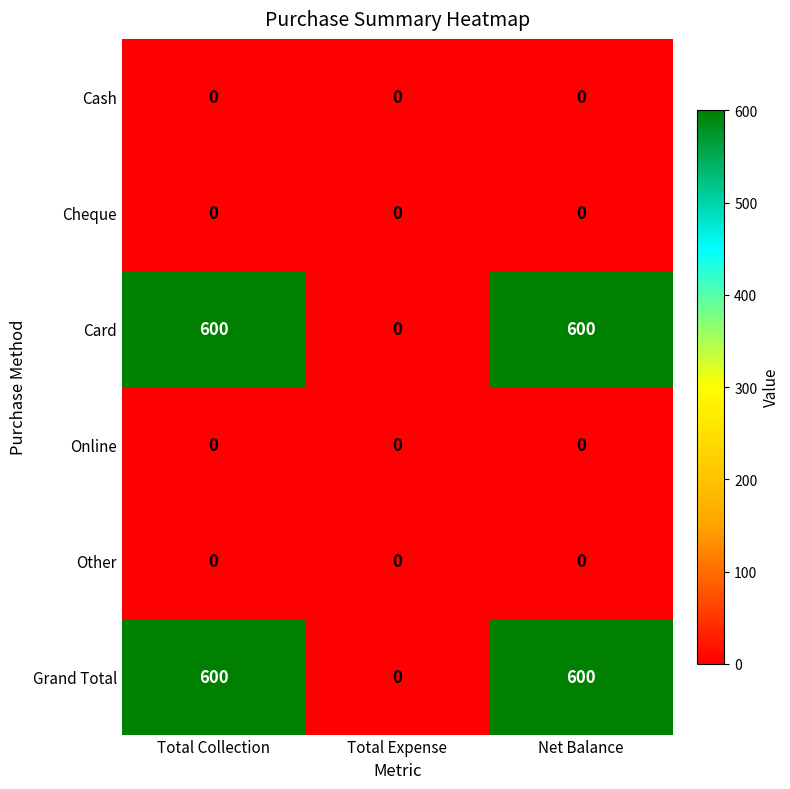

How many Card values are between 0 and 600?

3